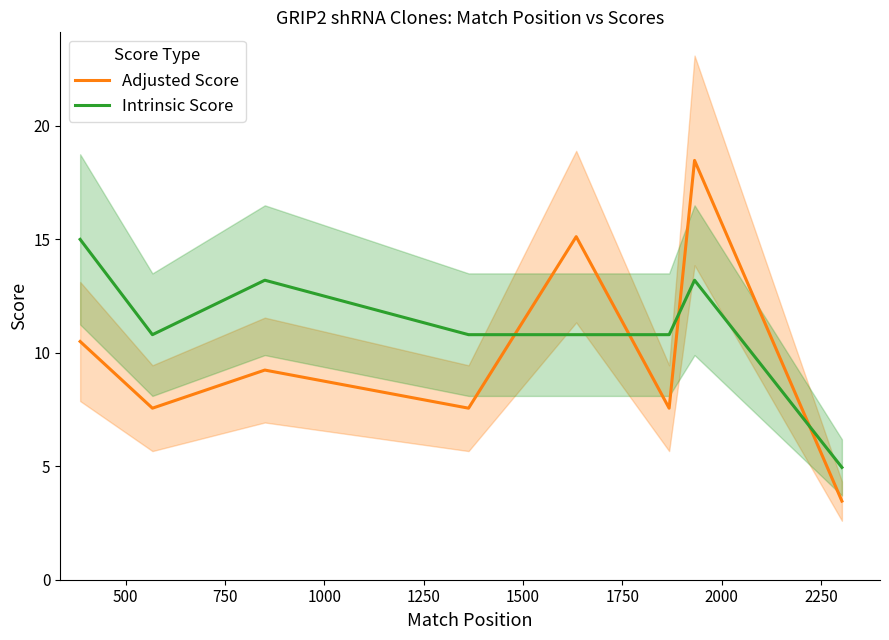

What is the minimum value for Intrinsic Score?

5.0